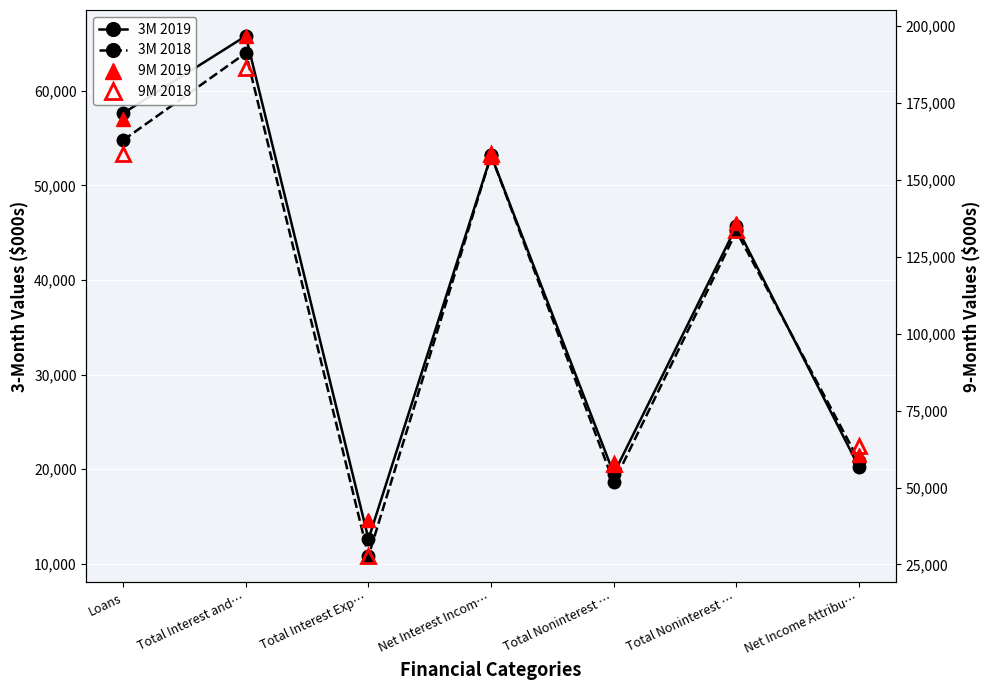

True or false: 3M 2018 and 9M 2018 cross at least once.

False